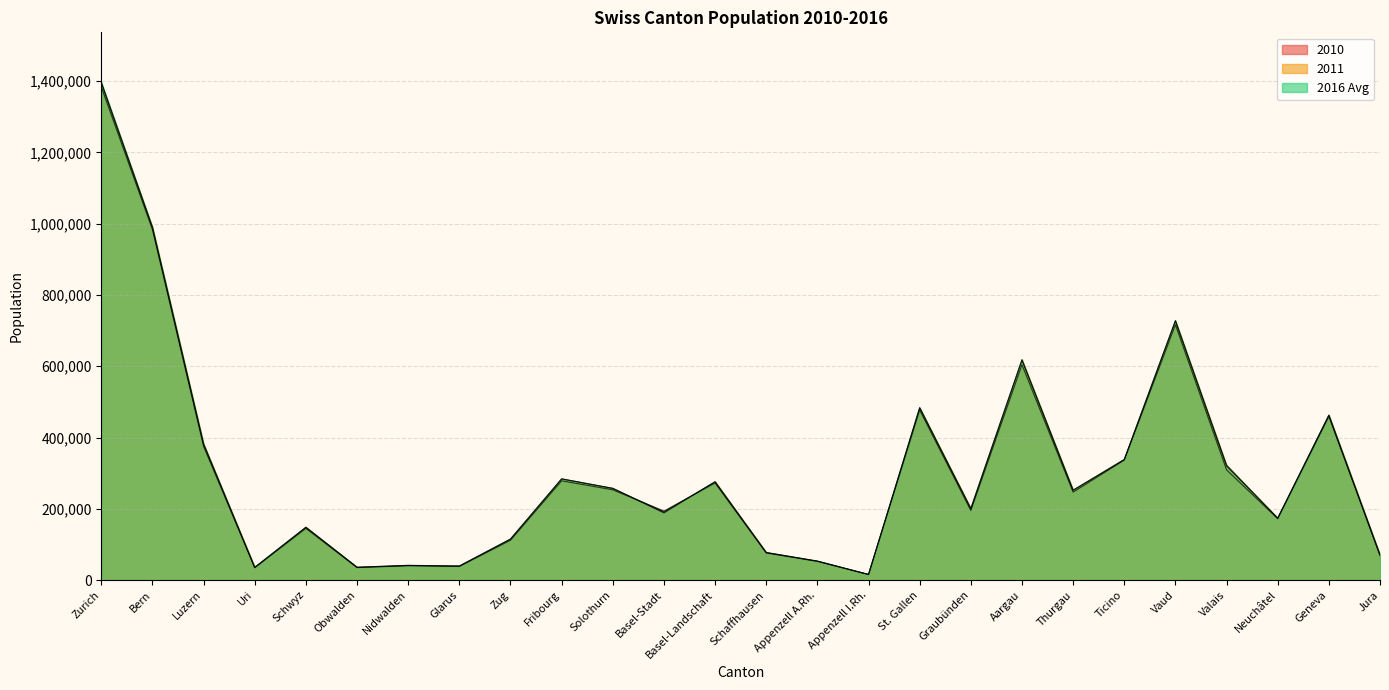

Rank the series at Uri from lowest to highest value.

2010, 2016 Avg, 2011